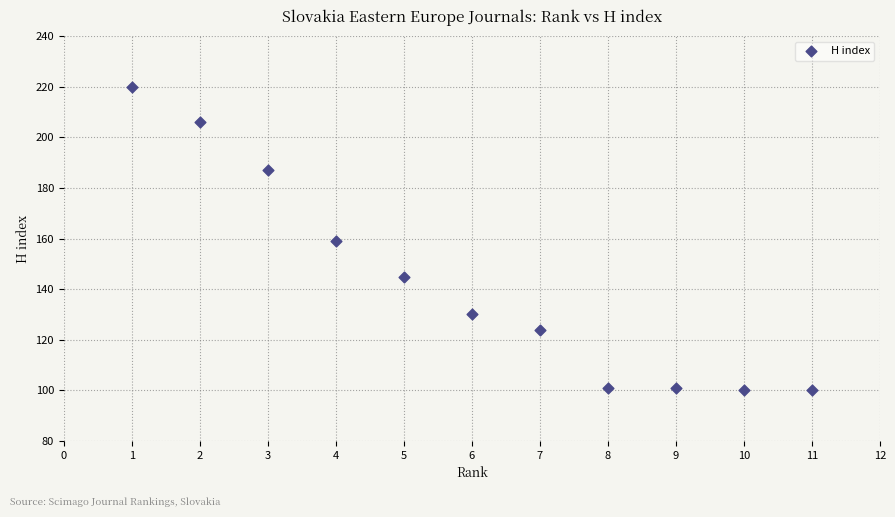

What is the range of Y values (max minus min)?

120